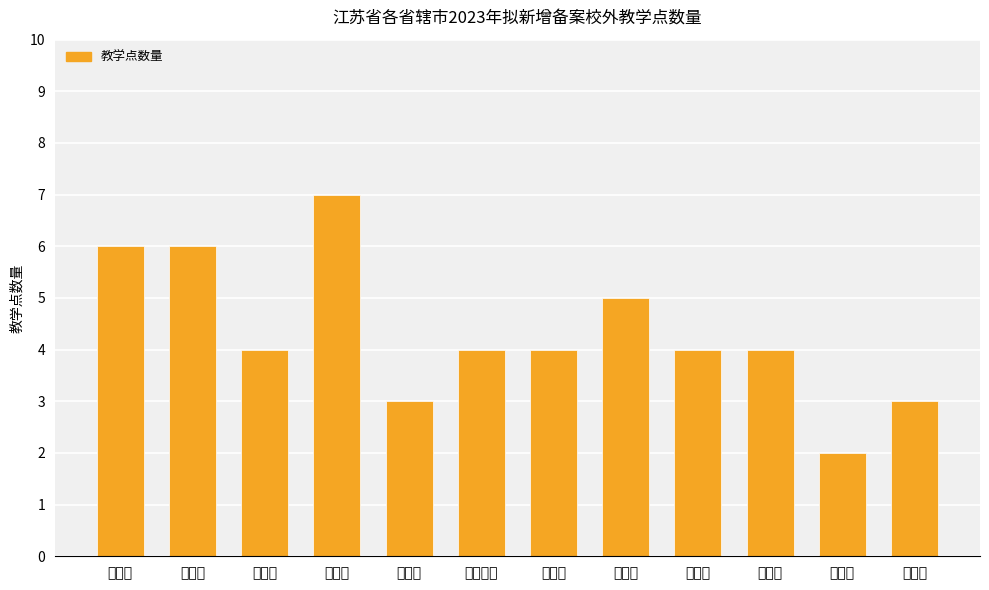

What is the average value?

4